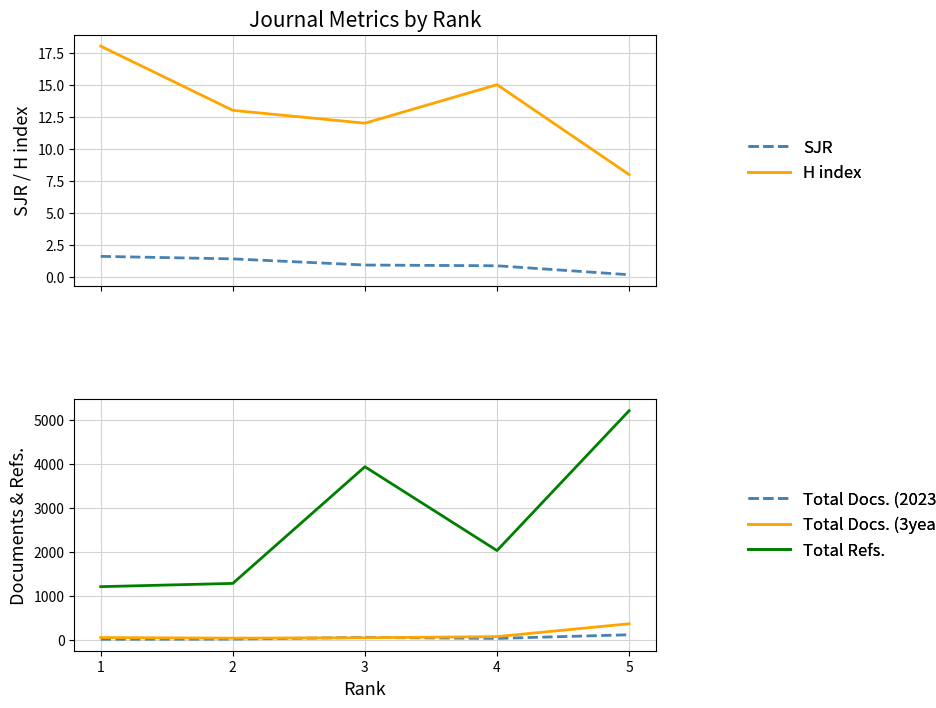

Which series changed the most between 2 and 4?

Total Refs.